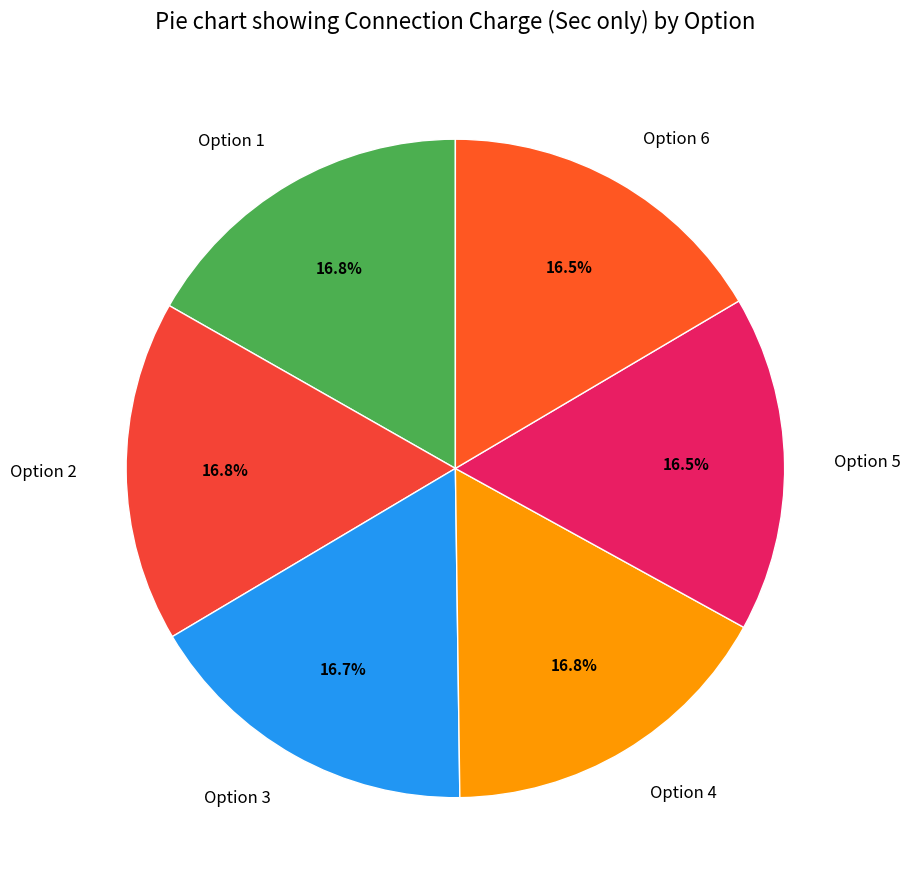

How many slices are in this pie chart?

6